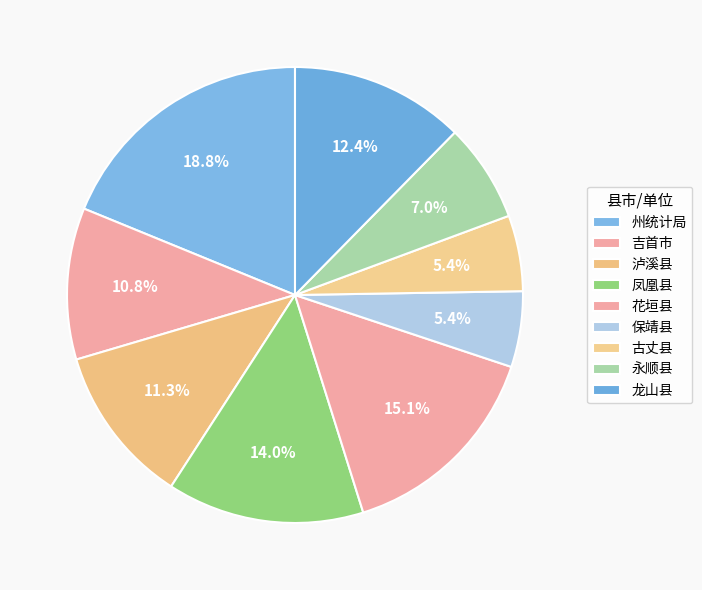

What percentage do 保靖县 and 凤凰县 together represent?

19.4%